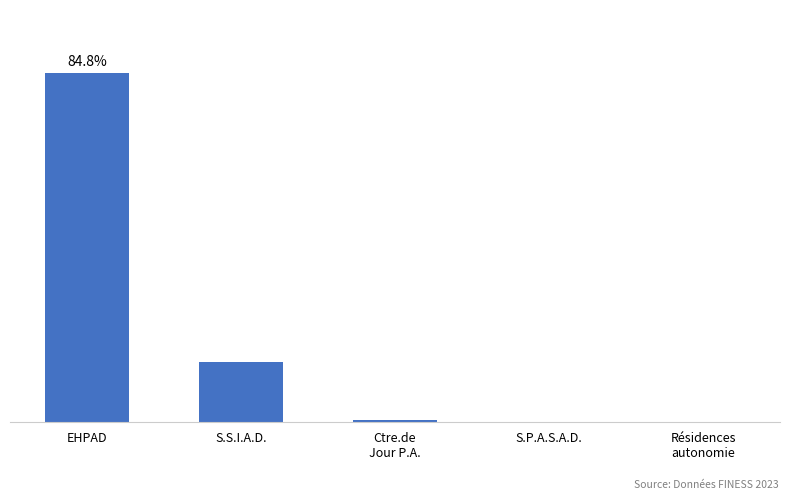

List the labels in order of value, smallest first.

S.P.A.S.A.D., Résidences
autonomie, Ctre.de
Jour P.A., S.S.I.A.D., EHPAD